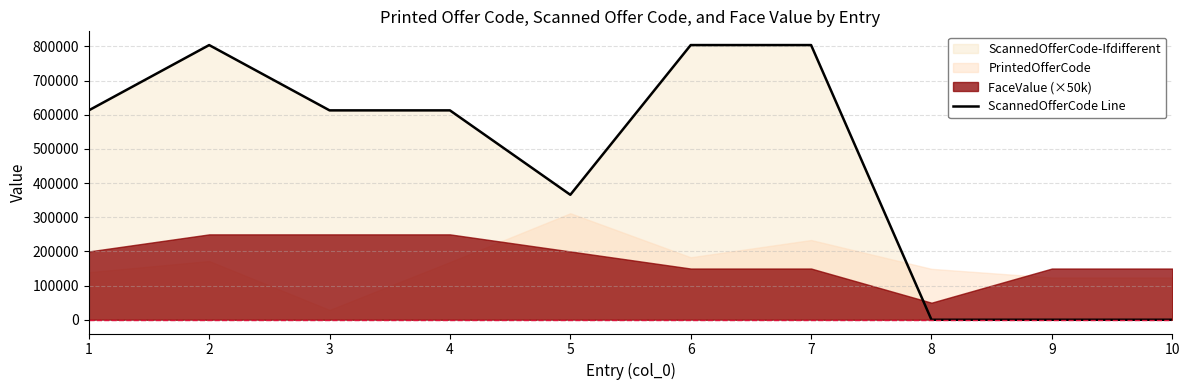

Is it true that the value at 6 is 804124?

True